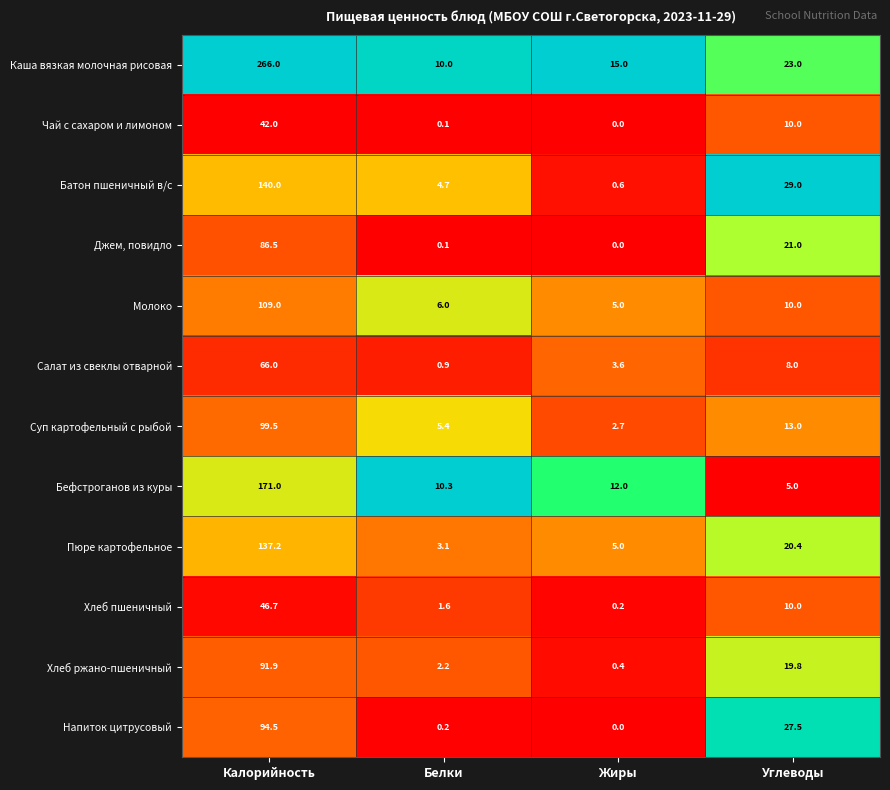

Rank the series by their maximum value, from highest to lowest.

Каша вязкая молочная рисовая, Бефстроганов из куры, Батон пшеничный в/с, Пюре картофельное, Молоко, Суп картофельный с рыбой, Напиток цитрусовый, Хлеб ржано-пшеничный, Джем, повидло, Салат из свеклы отварной, Хлеб пшеничный, Чай с сахаром и лимоном